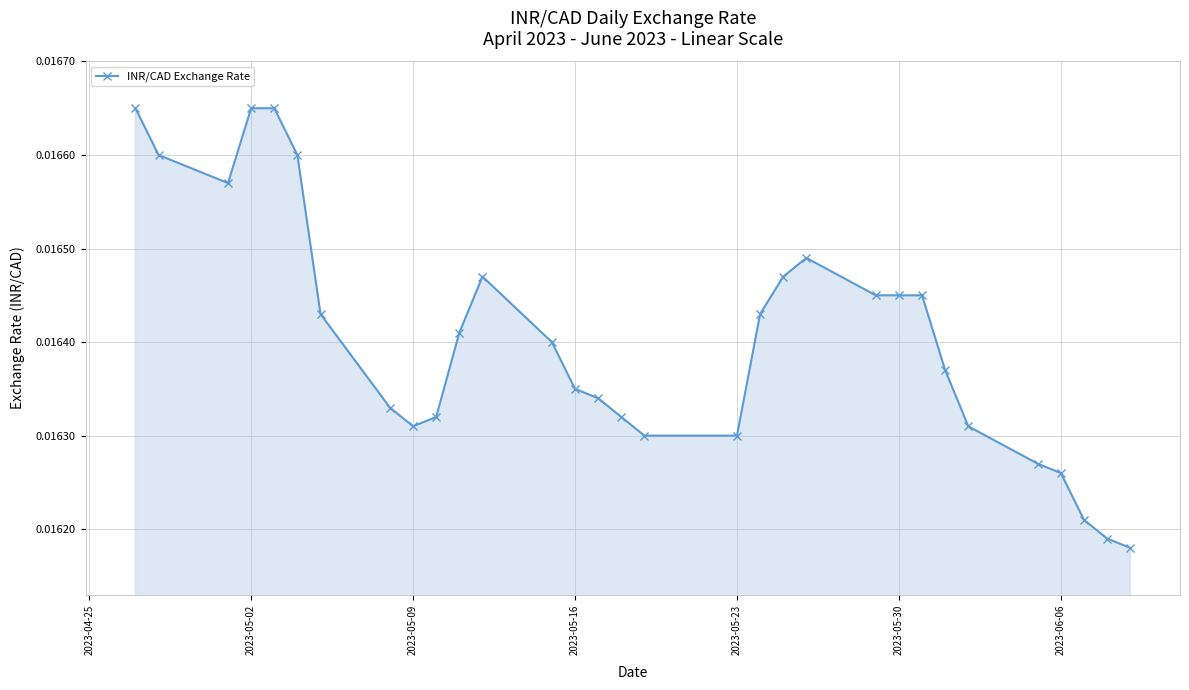

Does the chart have visible grid lines?

Yes